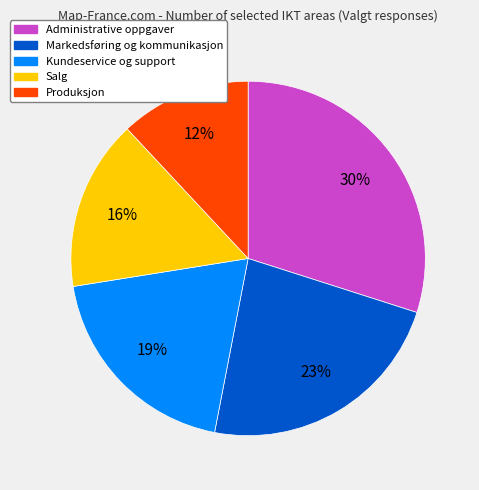

True or false: Salg accounts for 16% of the total.

True